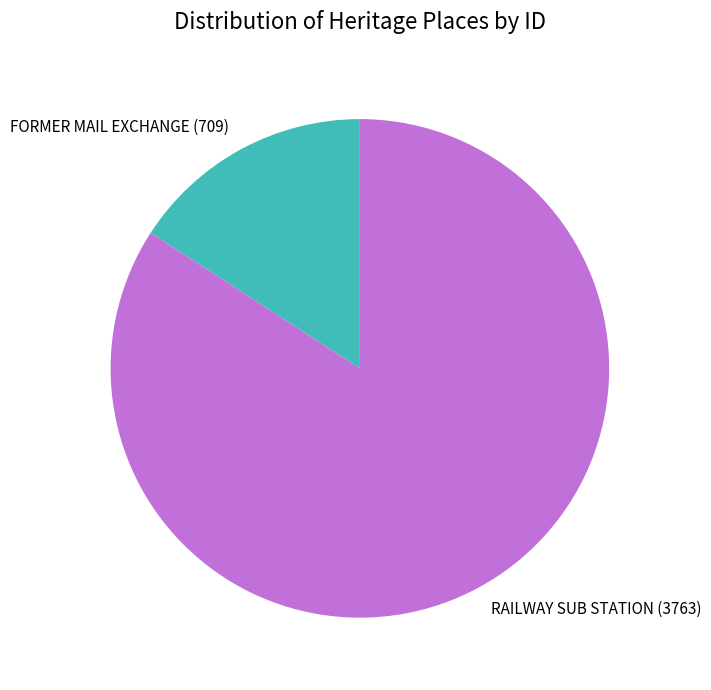

Do FORMER MAIL EXCHANGE (709) and RAILWAY SUB STATION (3763) together represent more than half of the pie?

Yes